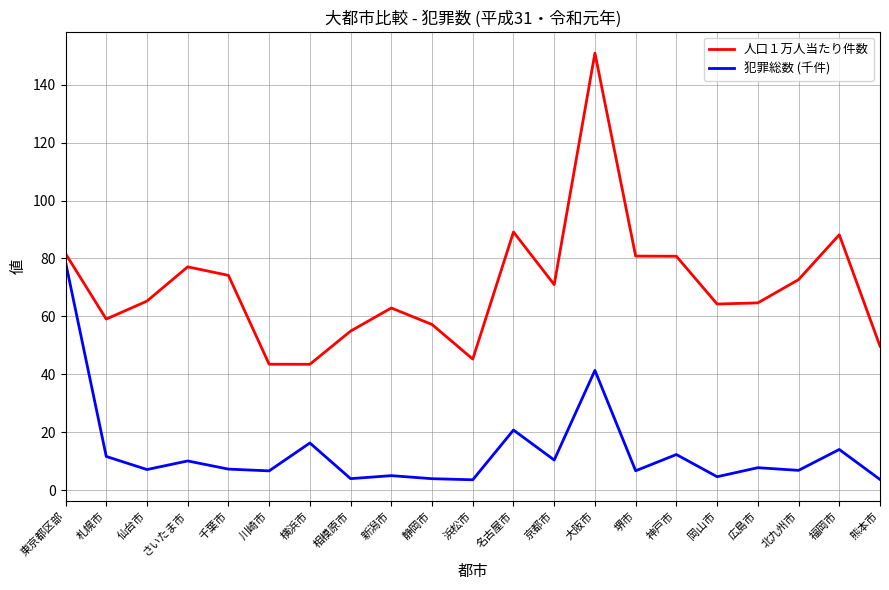

True or false: 人口１万人当たり件数 has a value of 57.9 at 福岡市.

False